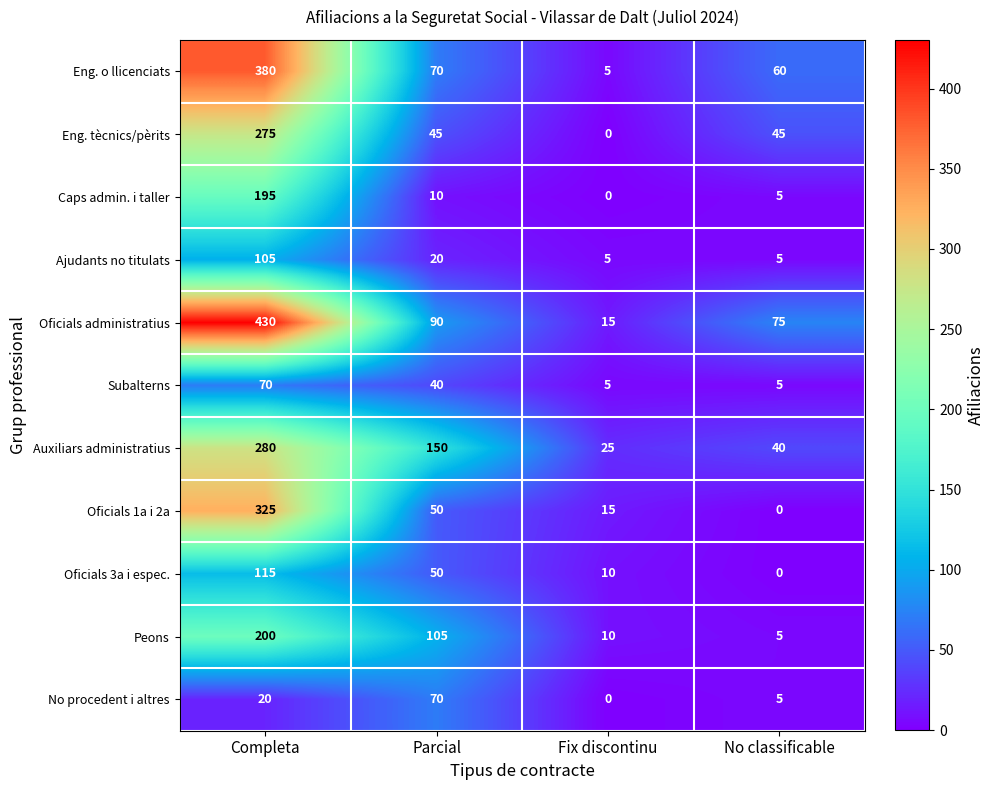

At how many categories does at least one series exceed 384?

1